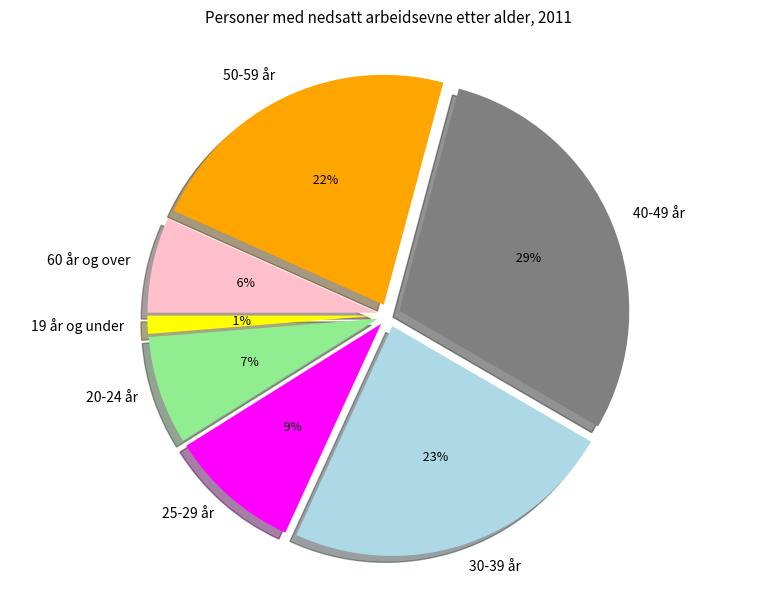

What is the largest slice in the pie chart?

40-49 år